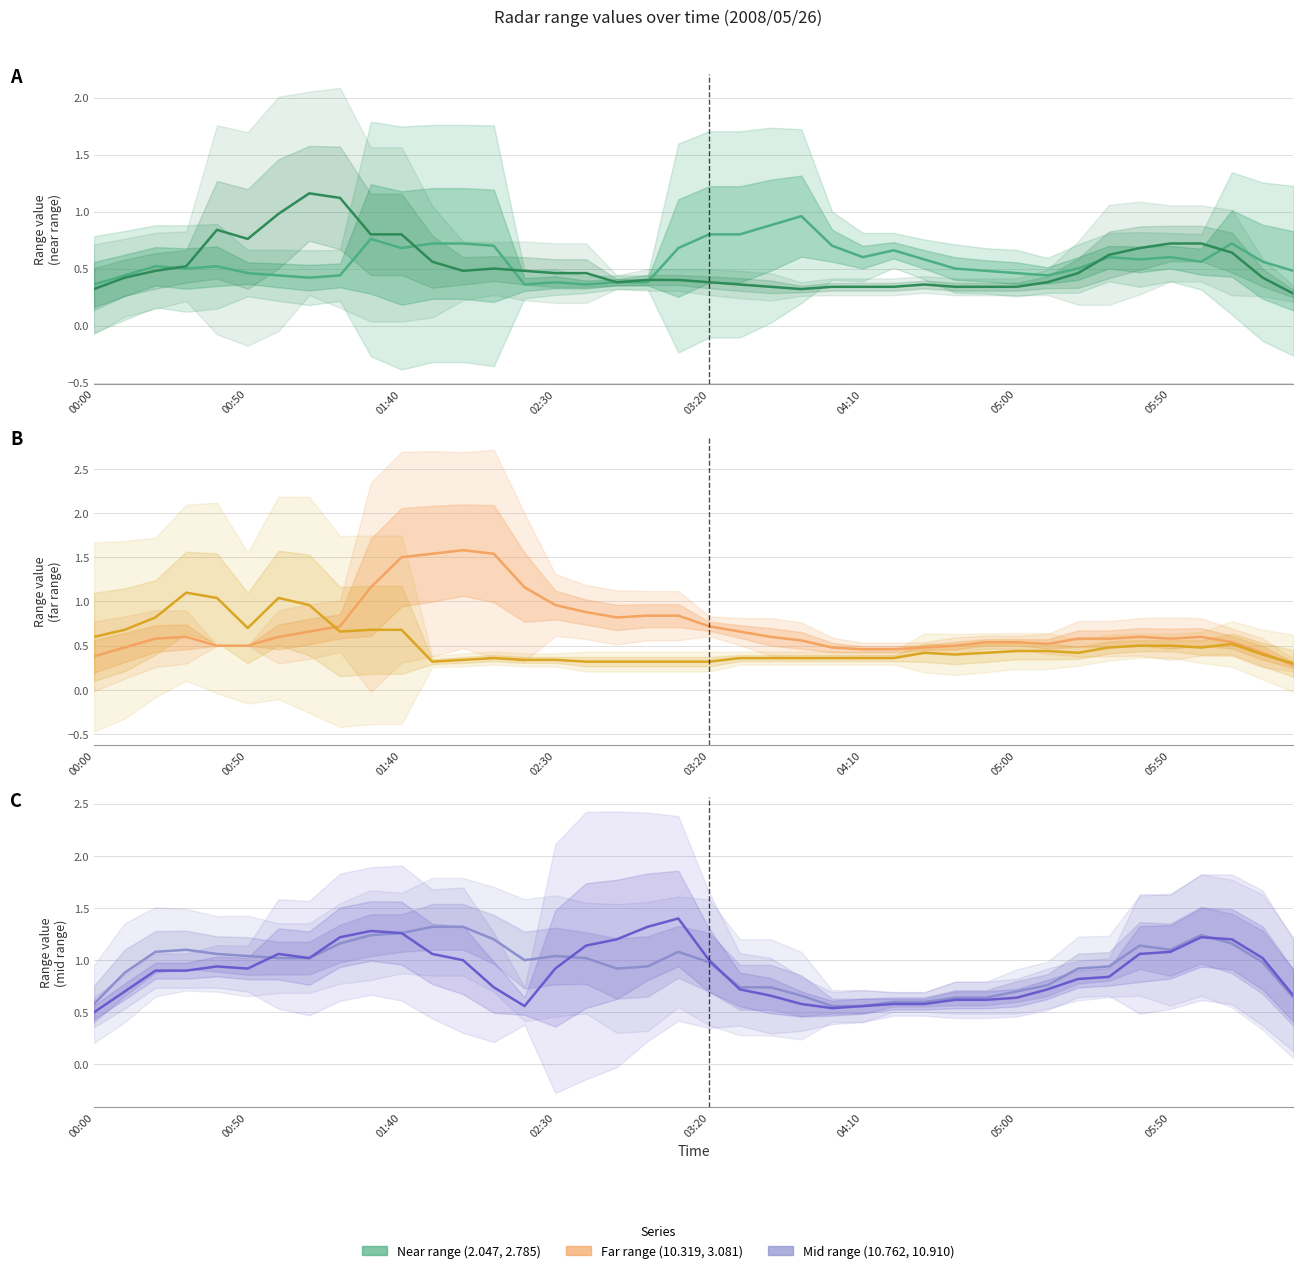

What is the minimum value shown in the chart?

0.3